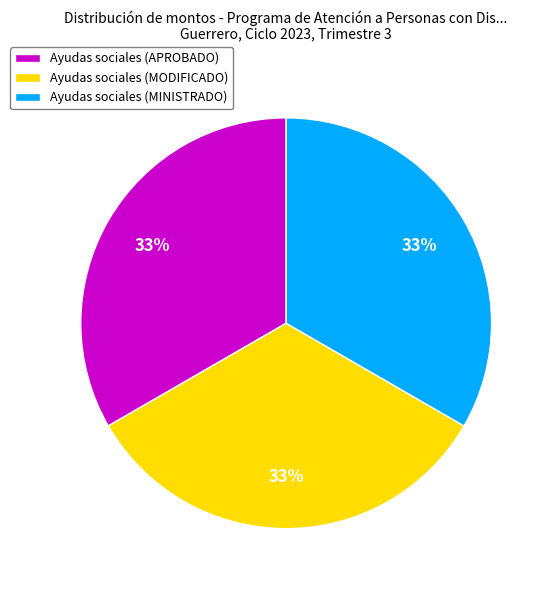

Is the sum of Ayudas sociales (APROBADO) and Ayudas sociales (MODIFICADO) greater than half?

Yes